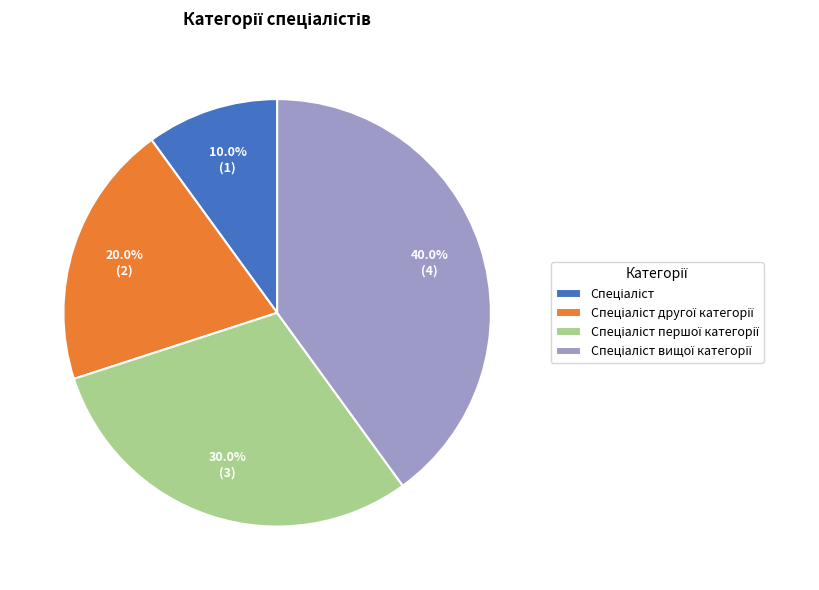

How many segments does this pie chart have?

4